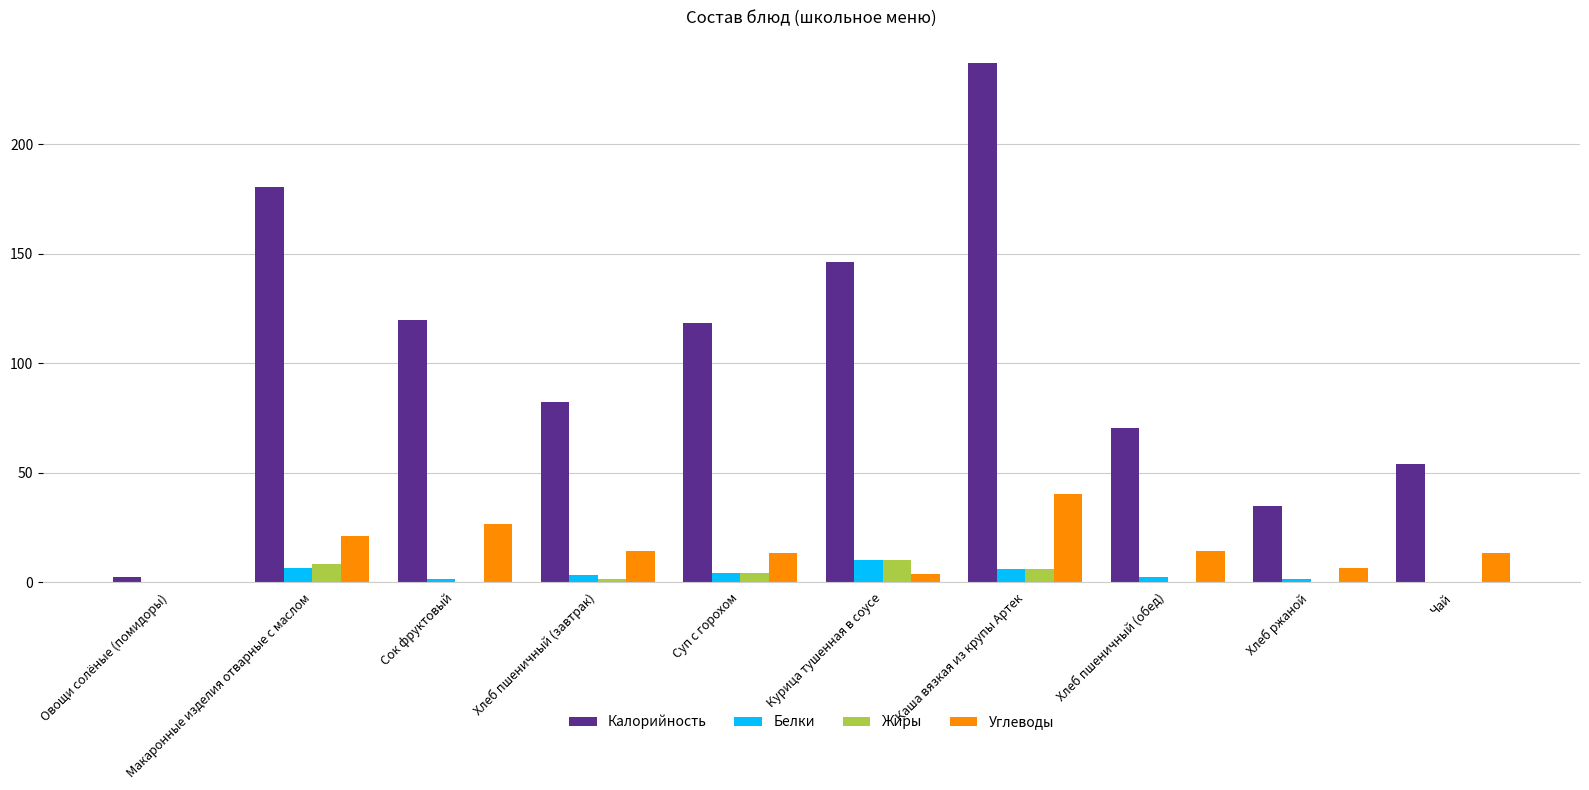

At which category is the sum across all series the highest?

Каша вязкая из крупы Артек